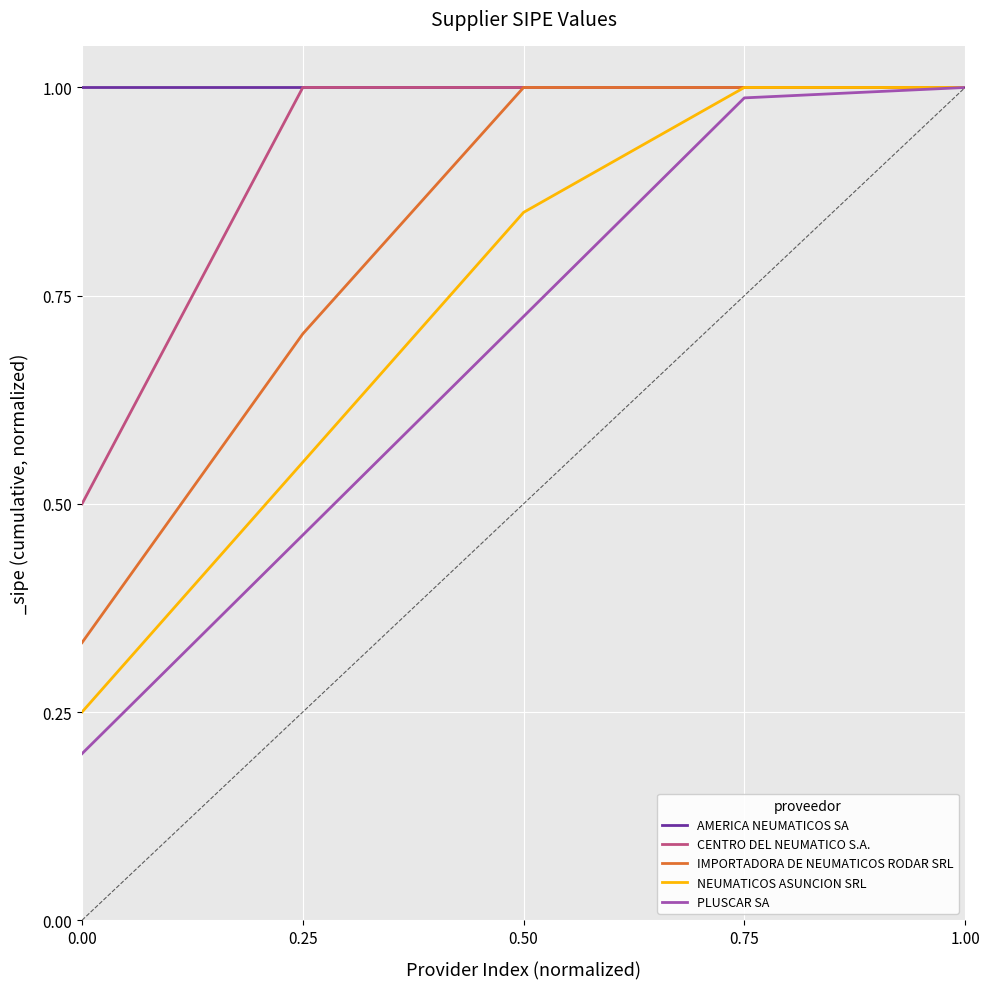

Count the number of categories in the chart.

5